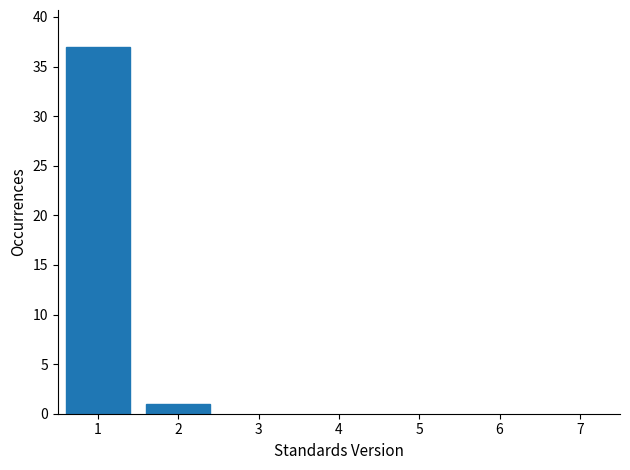

Reading left to right, extract all data points from this chart.

1=37	2=1